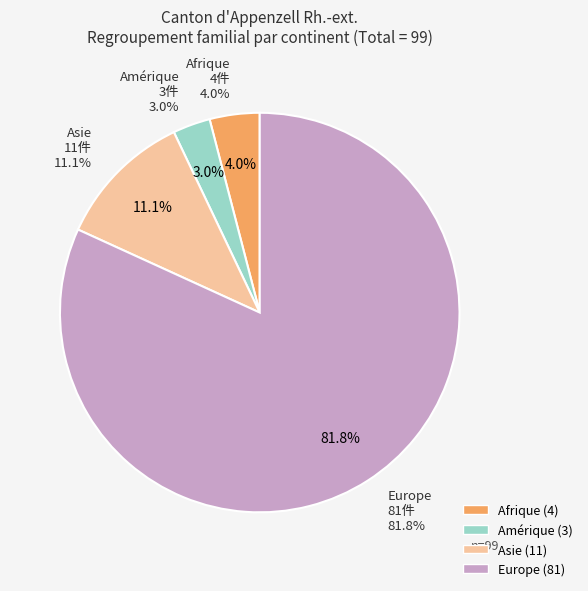

Is Europe the majority of the pie?

Yes